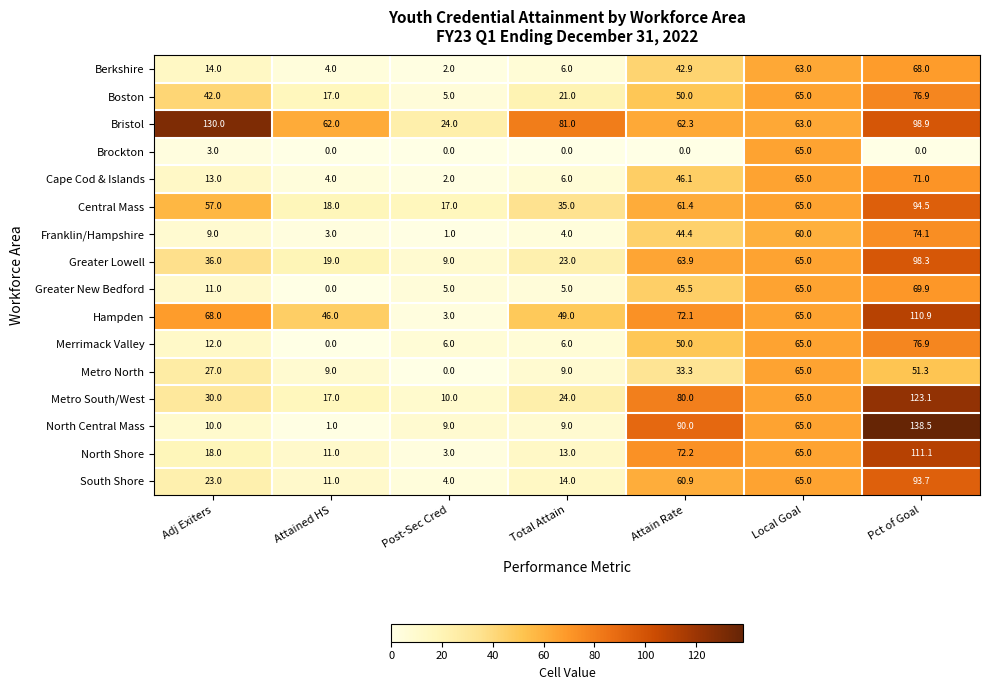

Which series has the largest total across all categories?

Bristol